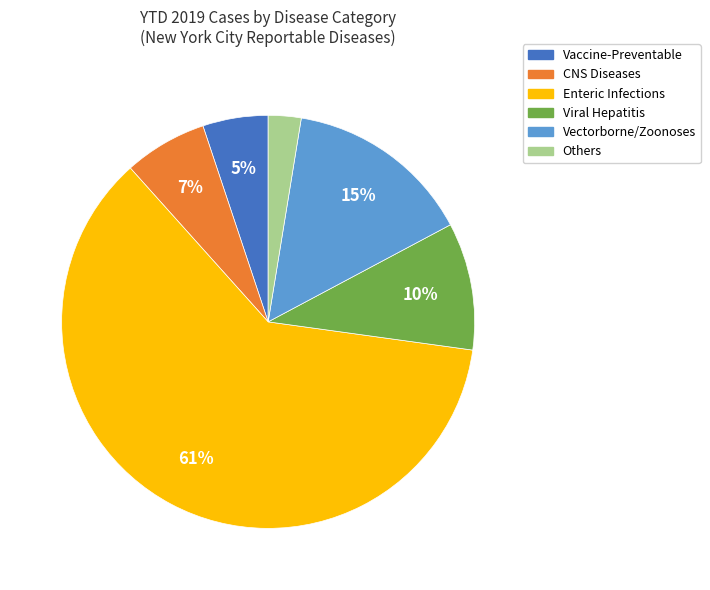

Is the sum of Vectorborne/Zoonoses and Others greater than half?

No